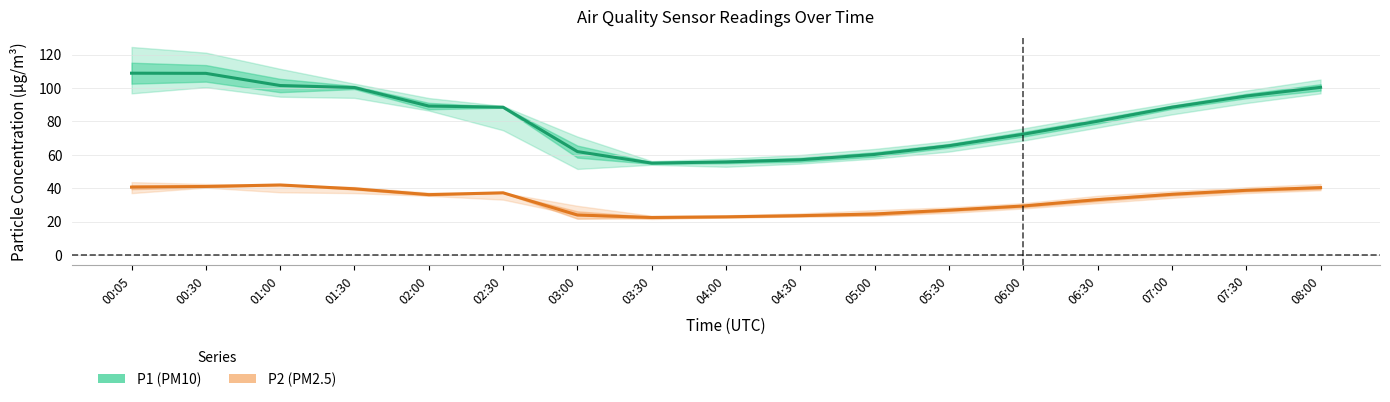

Which series has the largest total across all categories?

P1 (PM10)